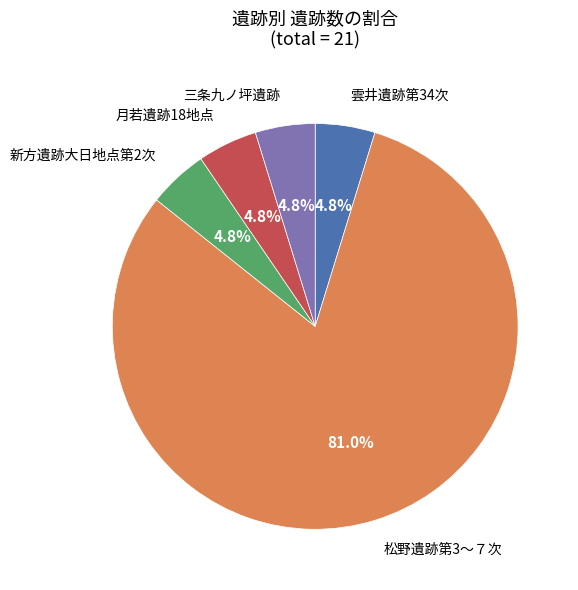

Count the number of slices in the pie.

5